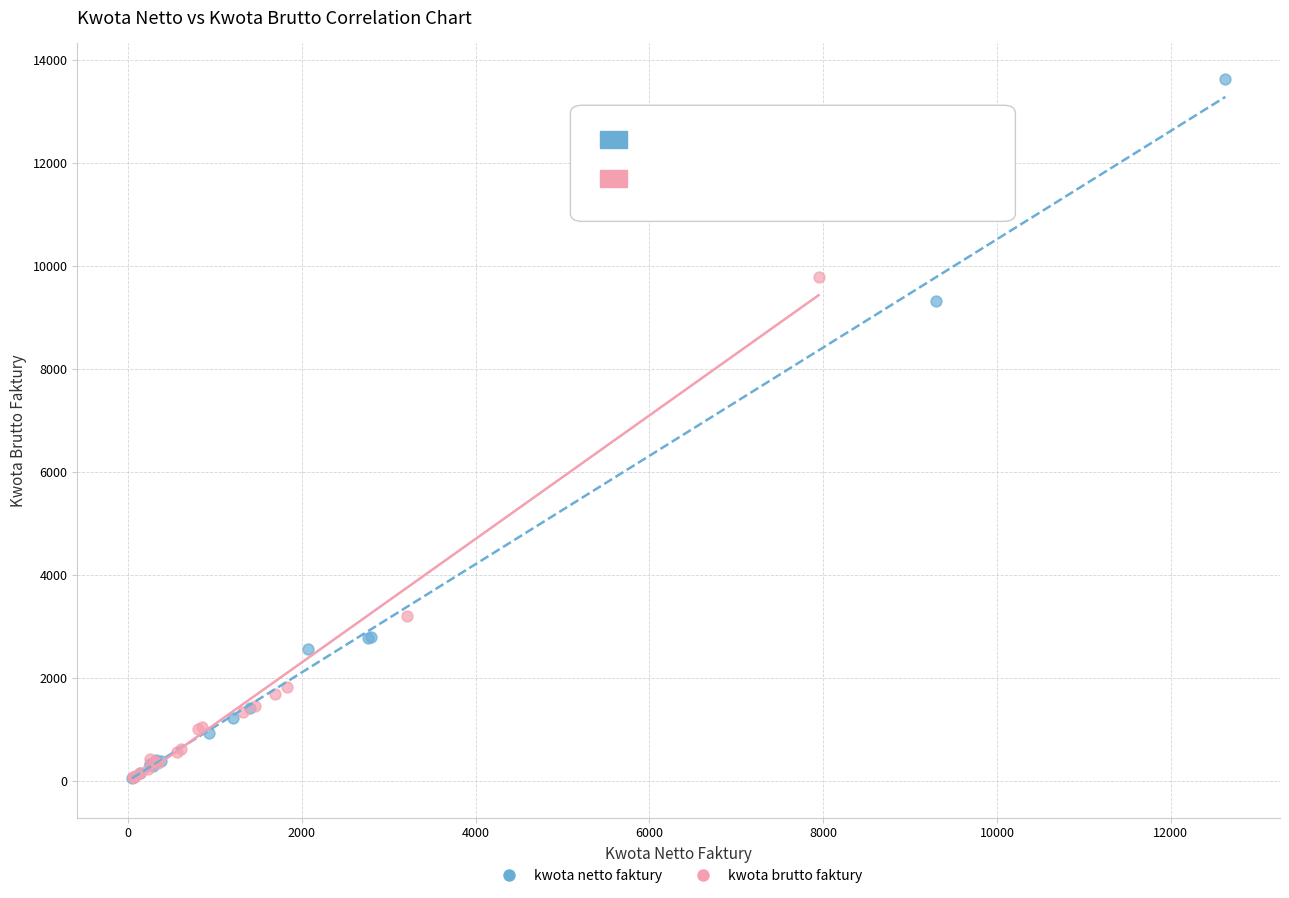

What are all the series names shown in the legend?

kwota netto faktury, kwota brutto faktury